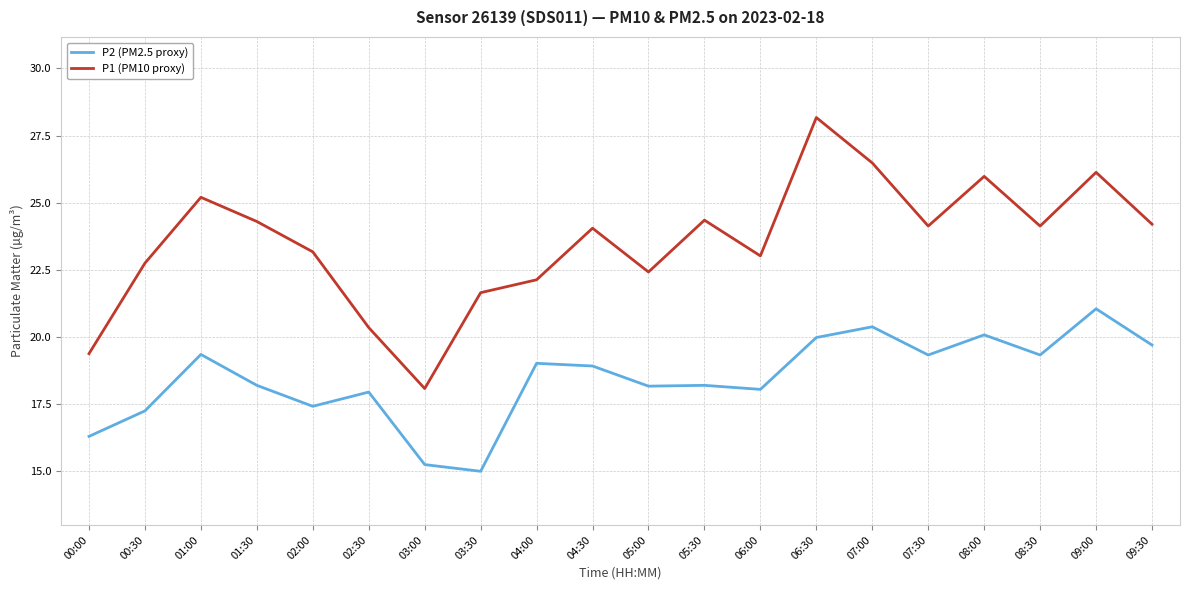

At which category does the chart reach its minimum across all series?

03:30